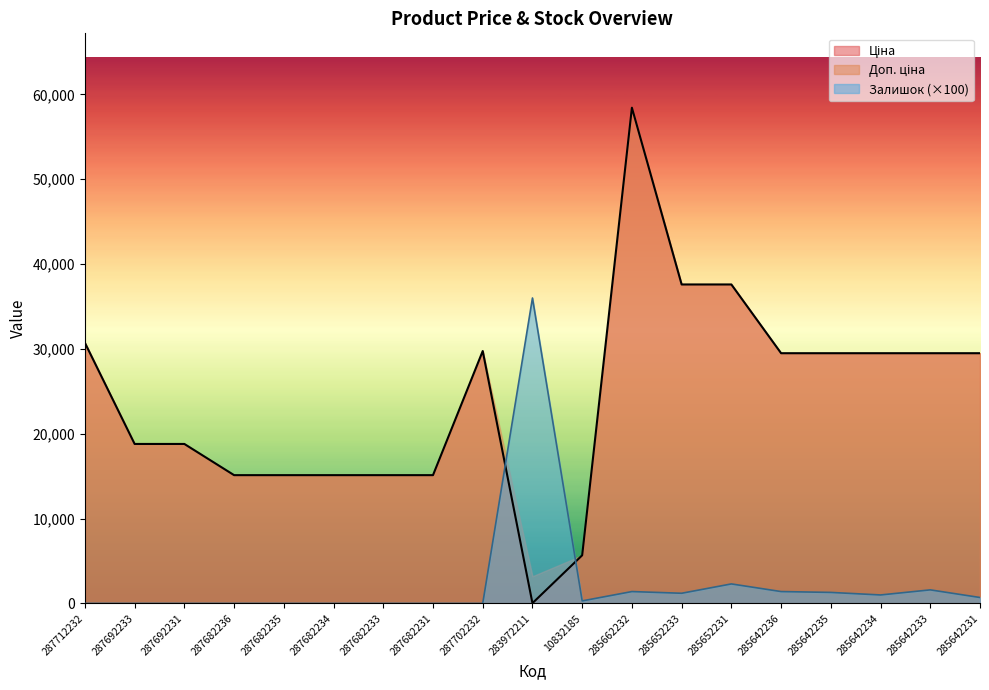

At how many categories does at least one series exceed 31749?

4